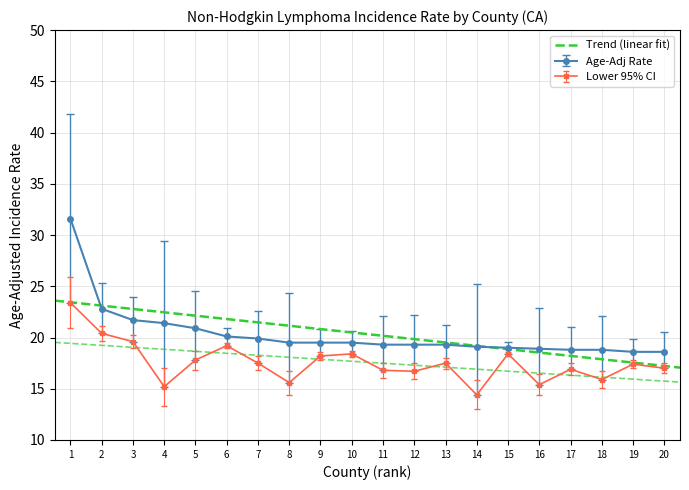

What is the value of the Age-Adj Rate point at the 5th from the left?

20.9